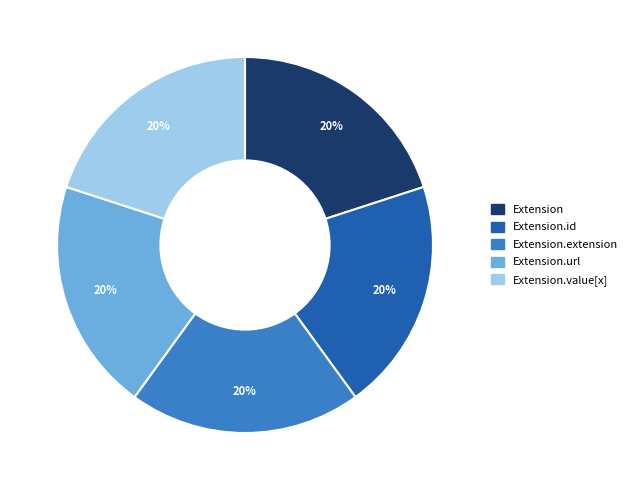

Does any single category account for the majority?

No